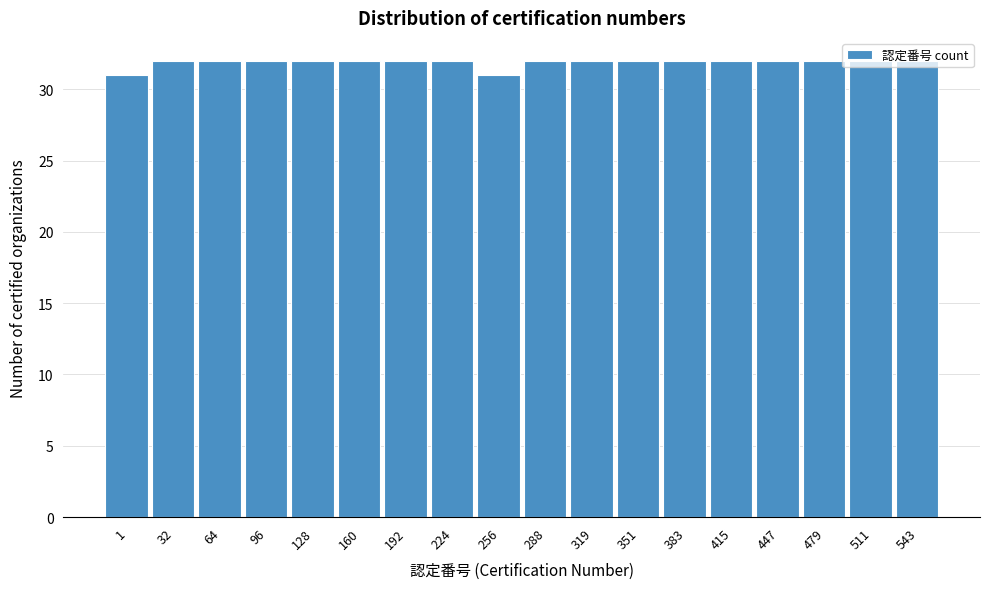

What is the sum of all values?

574